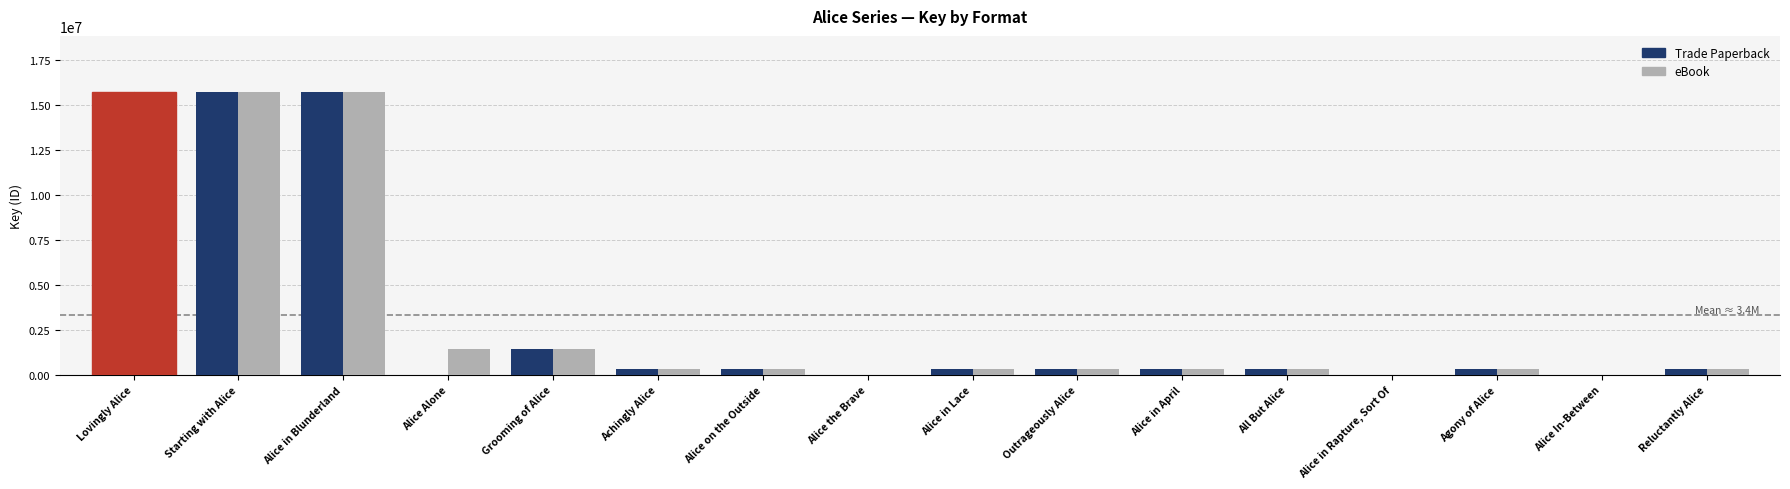

What is the difference between the second highest and second lowest values in the eBook series?

15711982